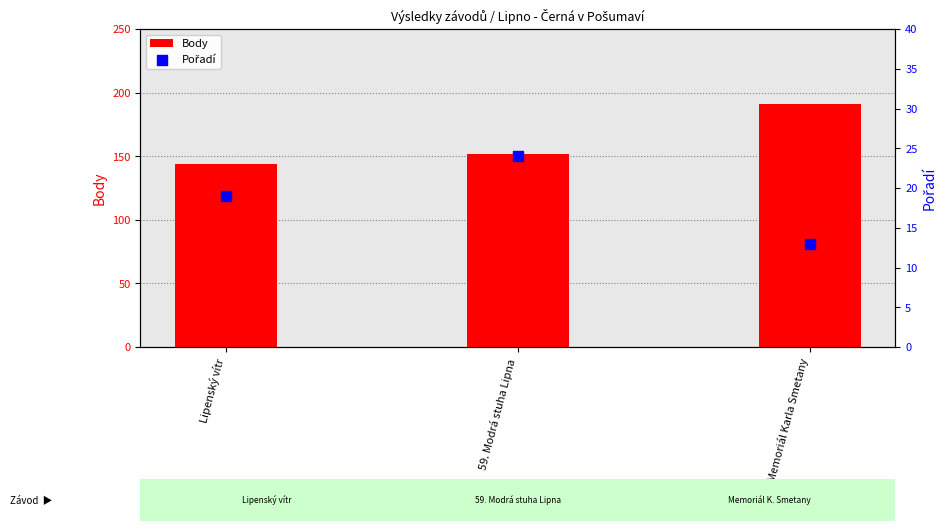

Which series contains the highest Y value?

Body